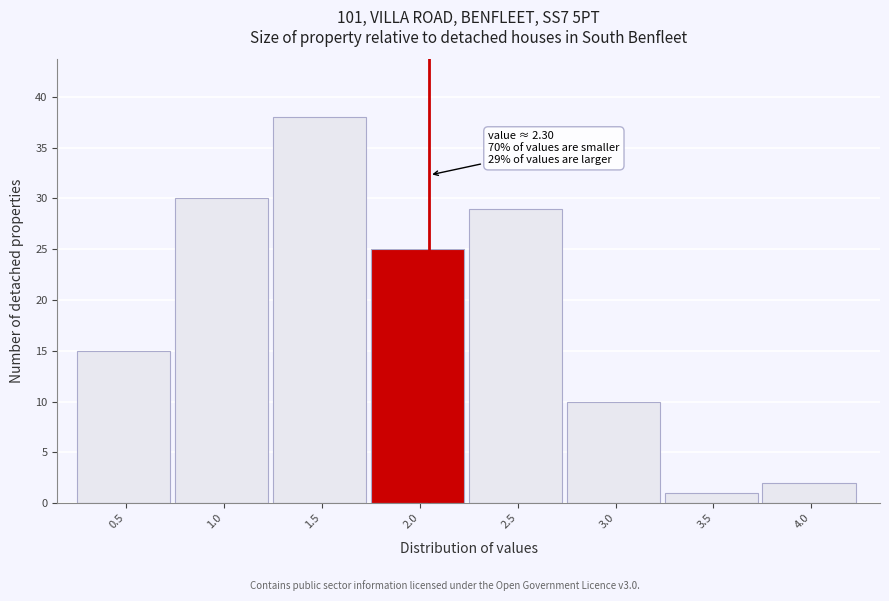

Reading left to right, list all the values displayed in this chart.

15	30	38	25	29	10	1	2